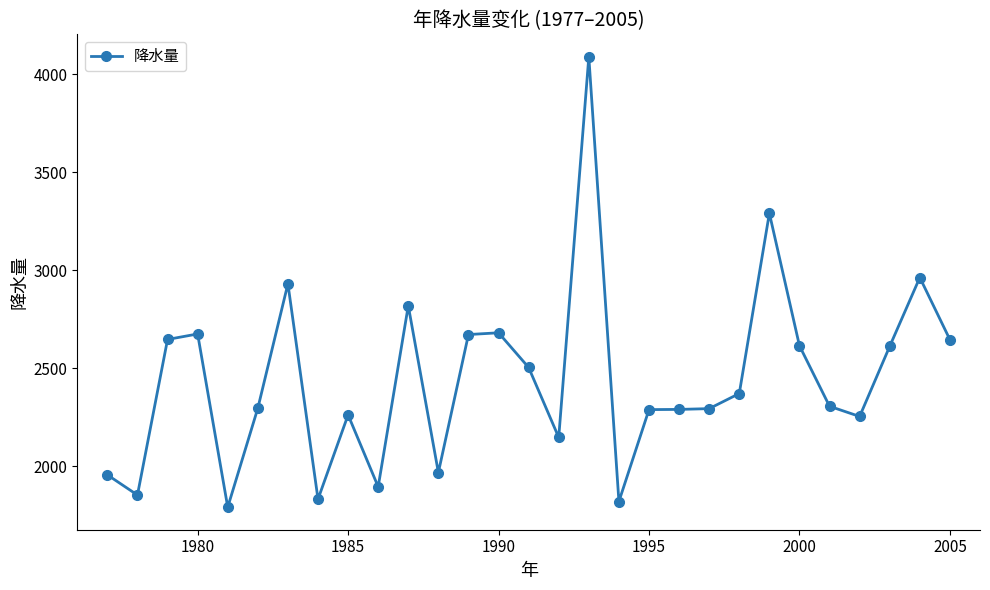

What is the value of the 29th point from the left?

2645